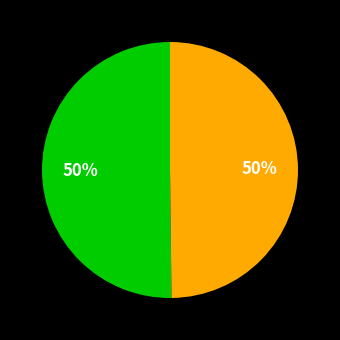

How many segments does this pie chart have?

2